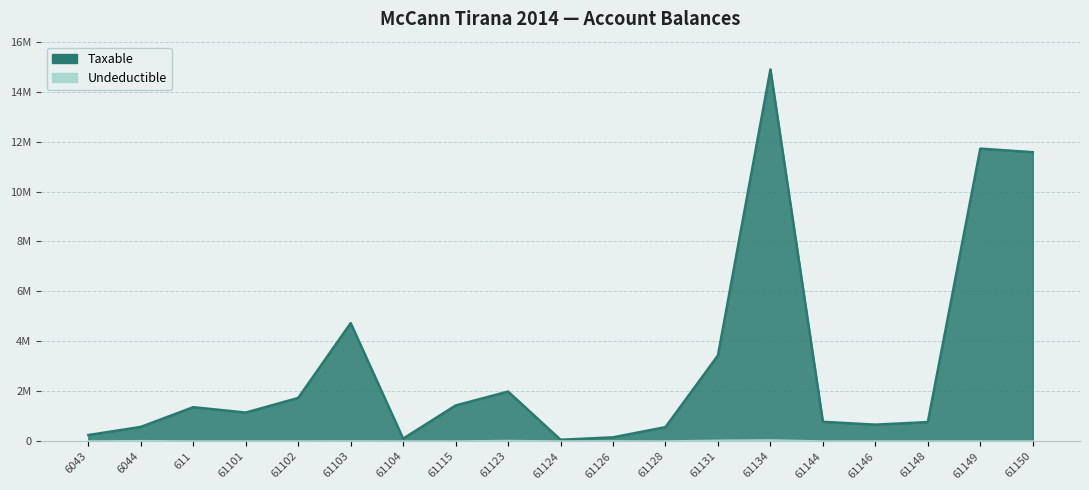

Where is Taxable nearest to the value 7474836?

61103